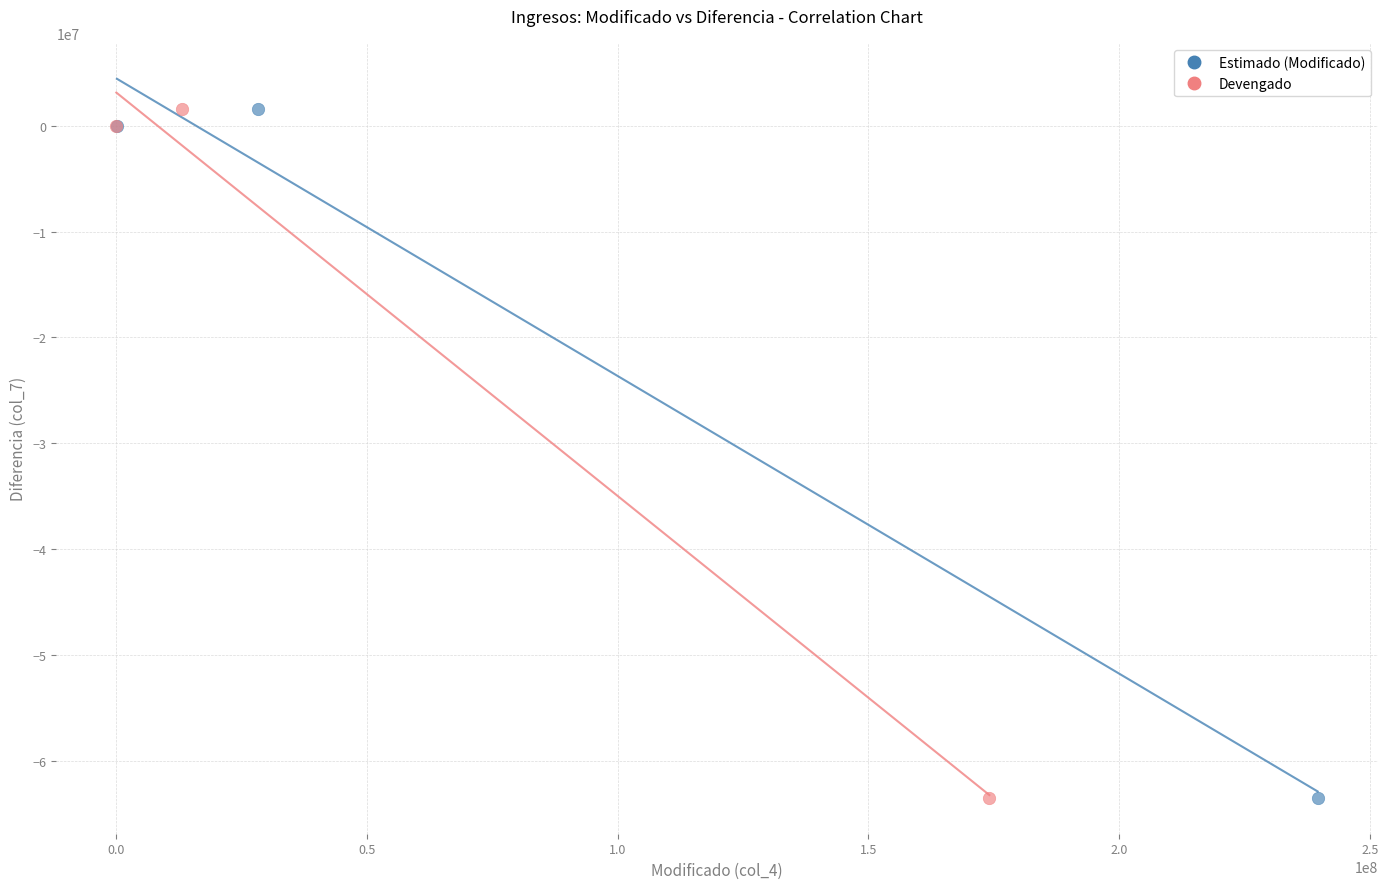

What are all the series names shown in the legend?

Estimado (Modificado), Devengado